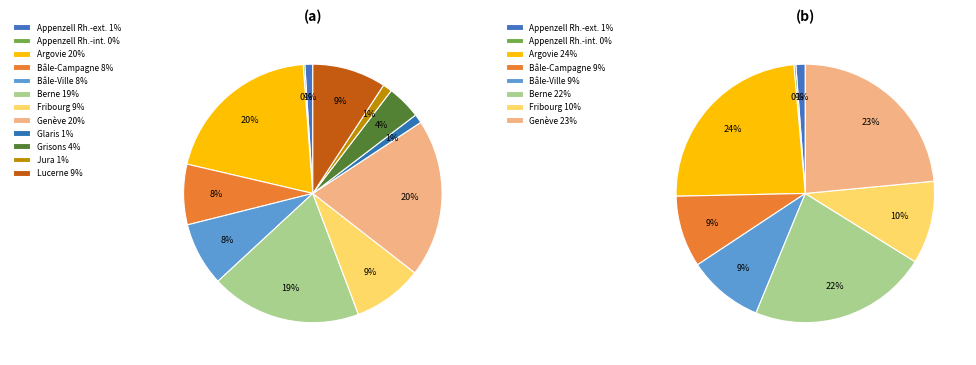

To the nearest percent, what portion does Jura represent?

1%